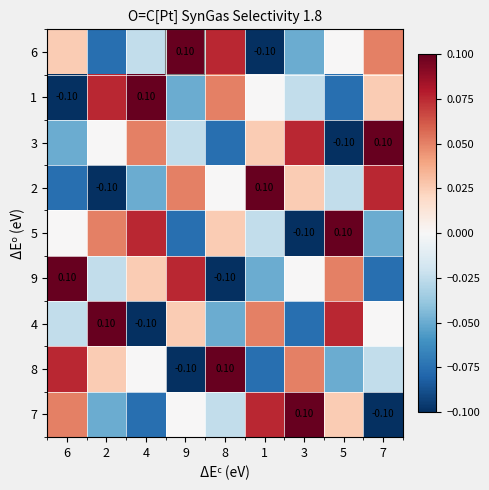

At 5, list the series in order from smallest to largest.

3, 1, 8, 2, 6, 7, 9, 4, 5